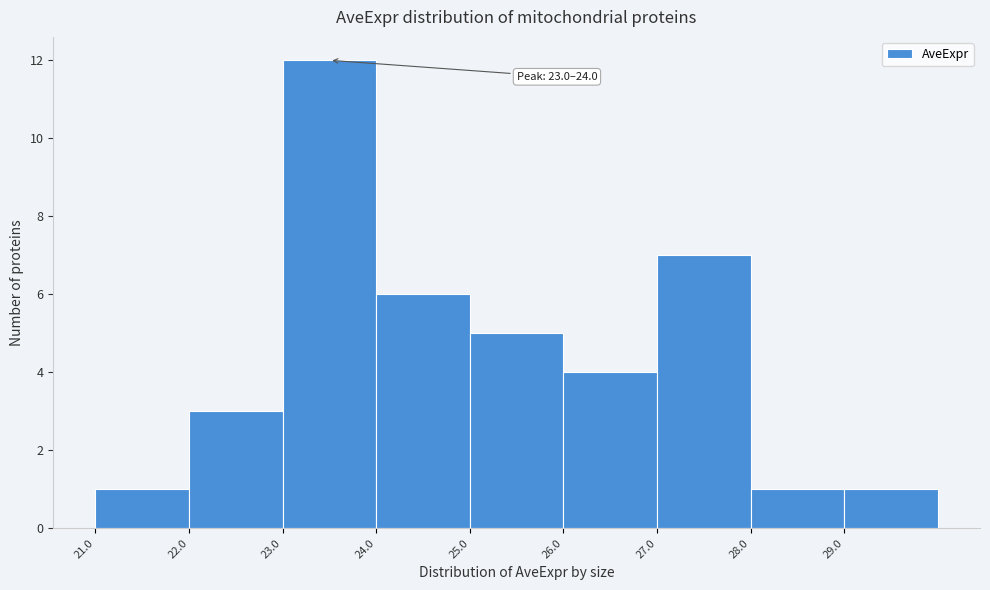

Over which range of the x-axis is the bar tallest?

23 to 24